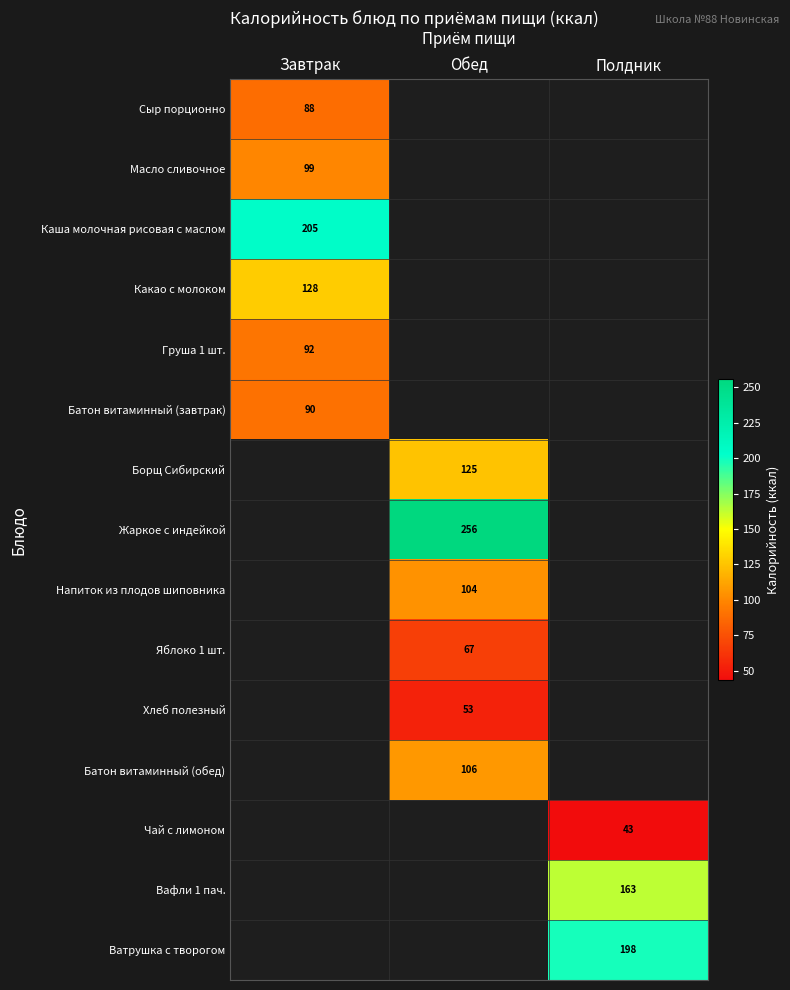

The Хлеб полезный series shows 70 at Обед. True or false?

False